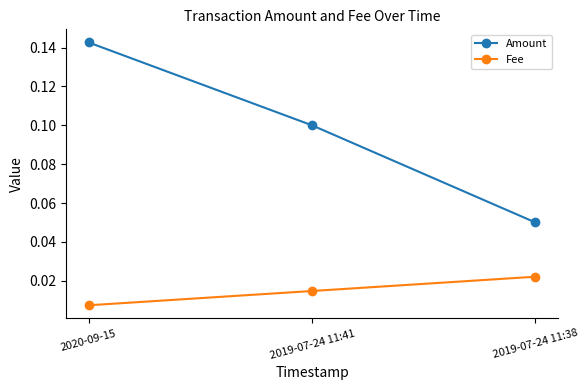

At which label does Fee reach its minimum?

2020-09-15